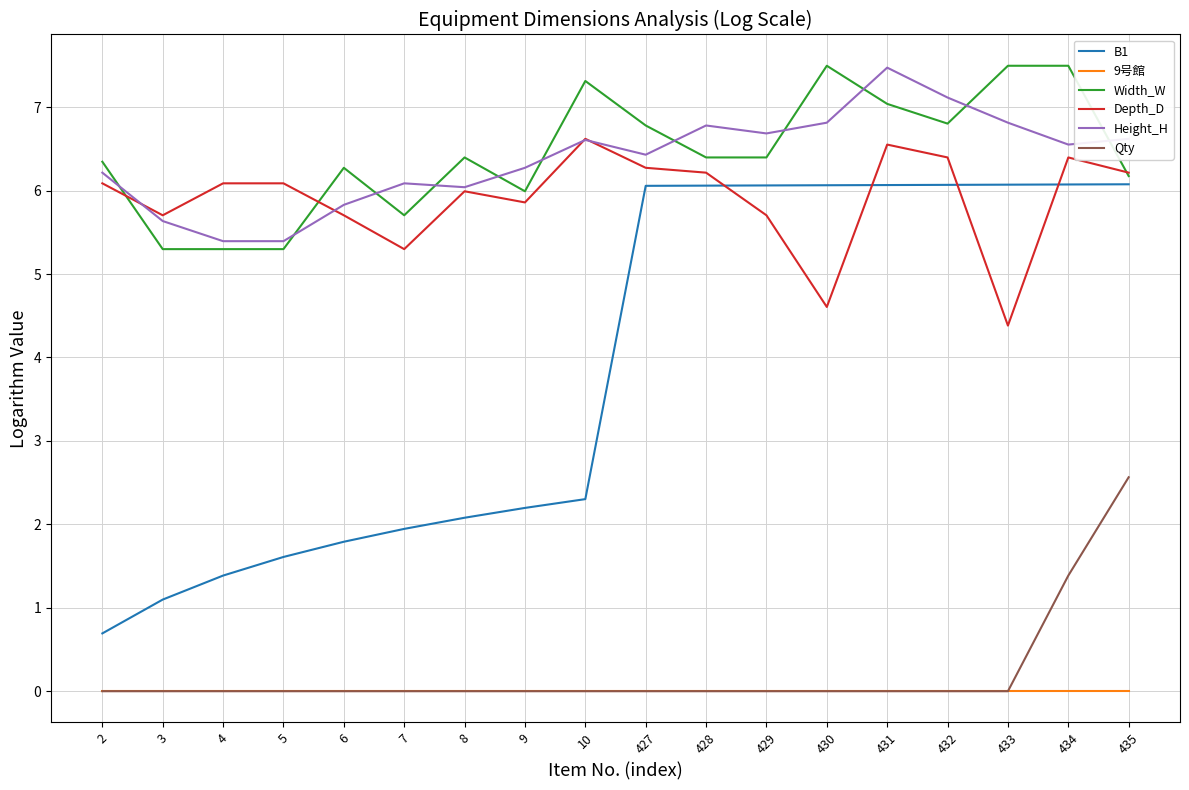

Which series has the widest spread of values?

B1